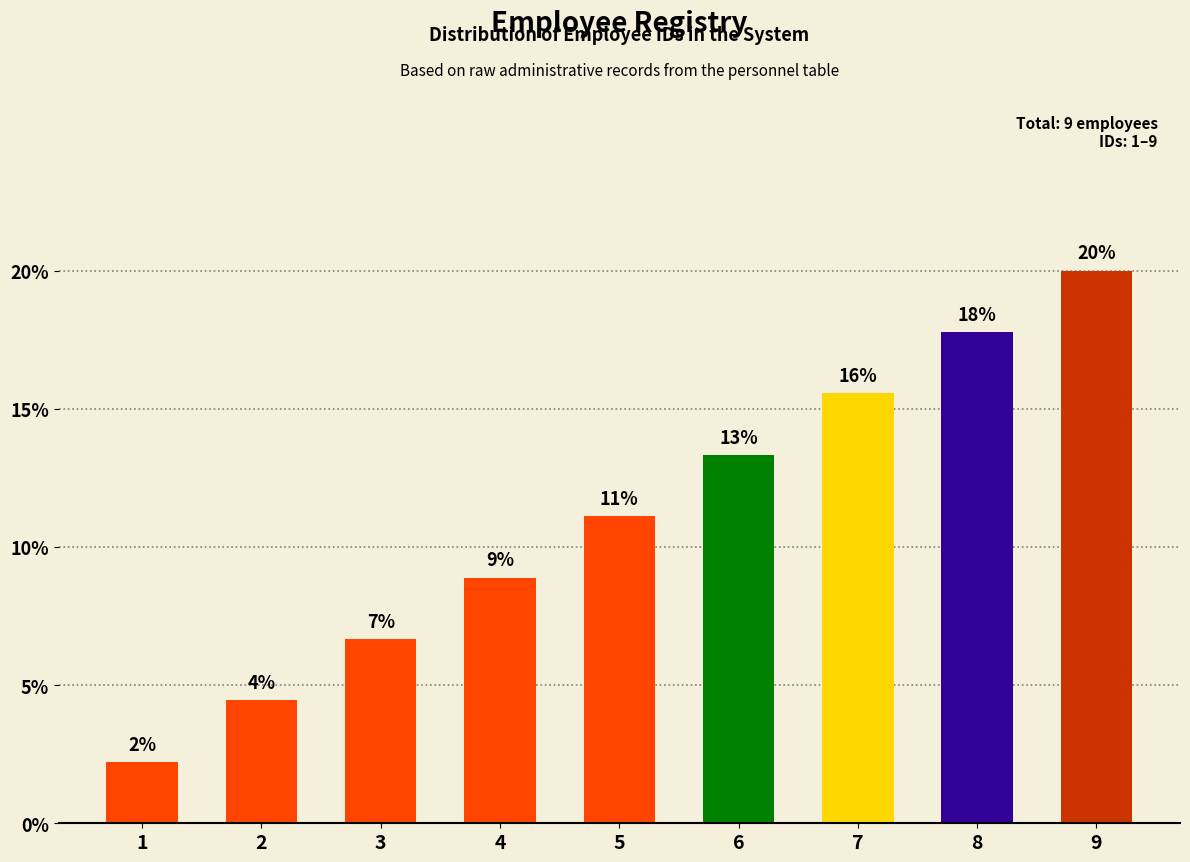

What is the value of the 3rd bar from the left?

6.7